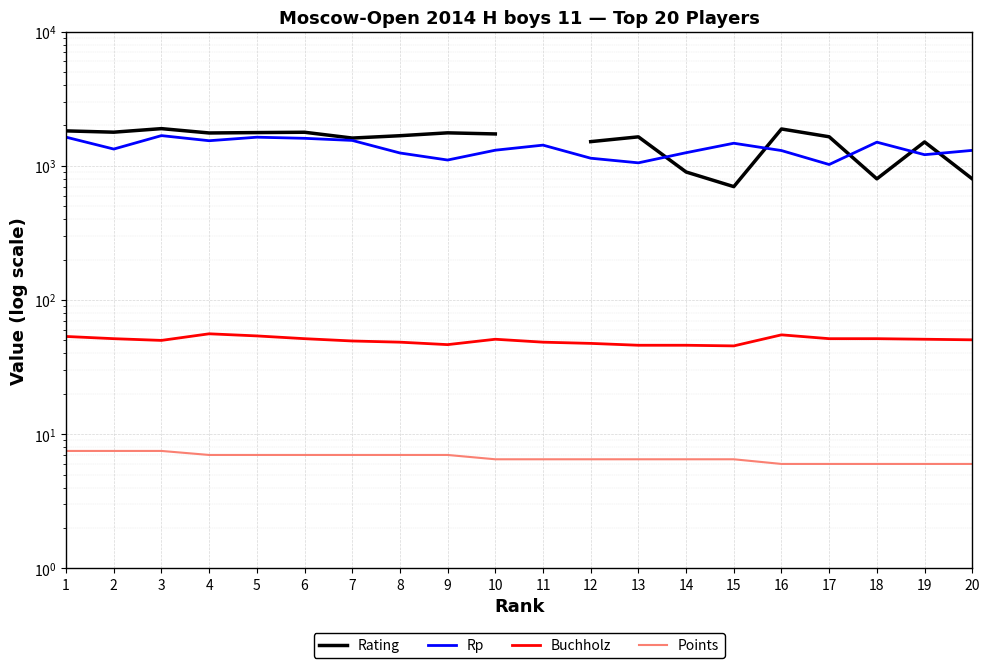

List the series in order of their peak value, lowest first.

Points, Buchholz, Rp, Rating